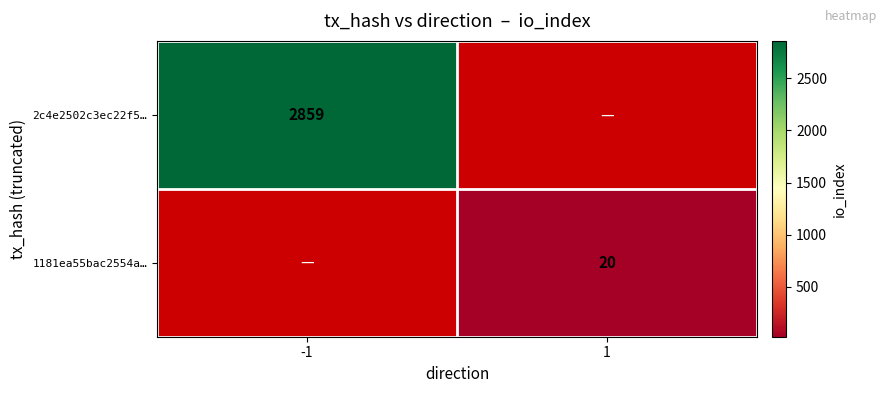

The value of 1181ea55bac2554a… at 1 is 20. True or false?

True